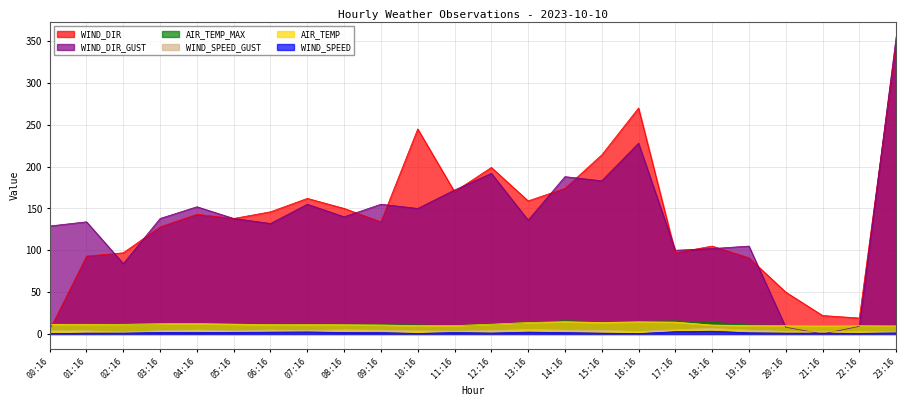

The AIR_TEMP series shows 9.6 at 23:16. True or false?

True